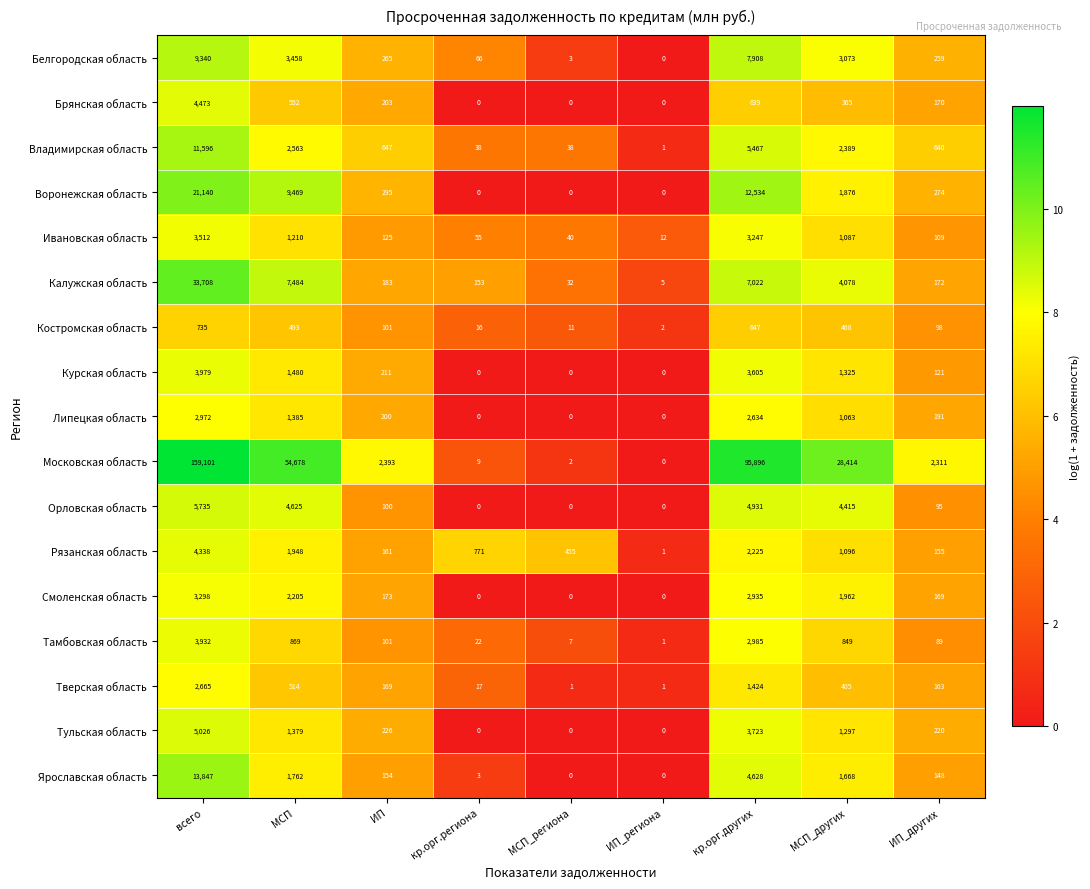

What is the spread (max minus min) of values at кр.орг.других?

95257